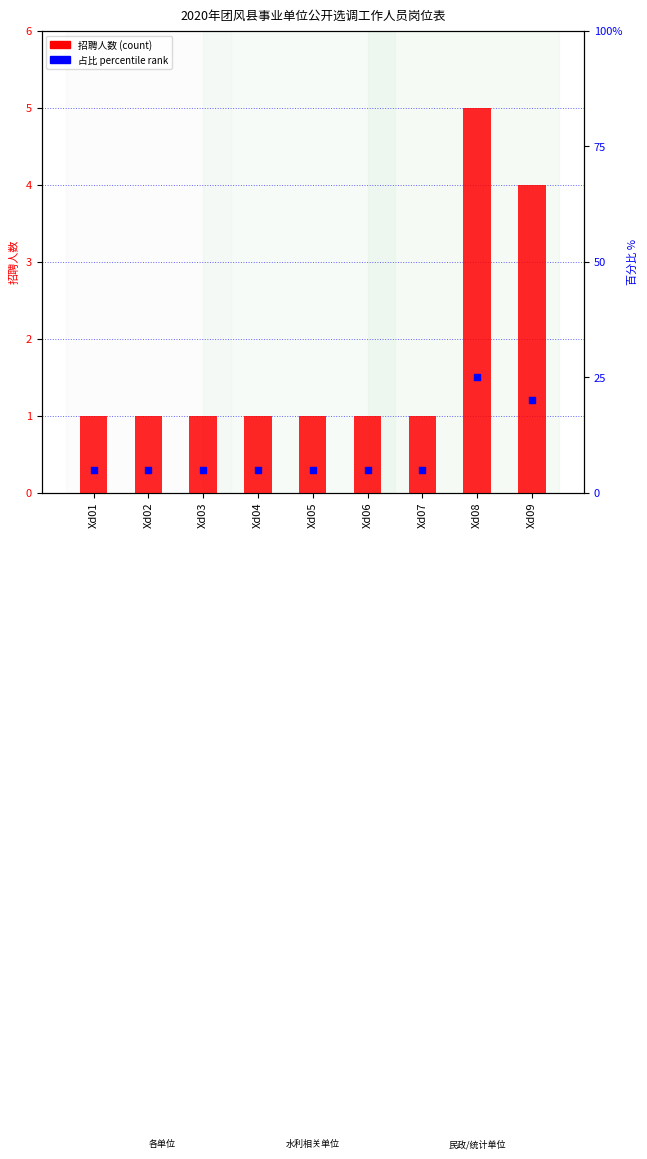

What is the total value across all series at Xd06?

6